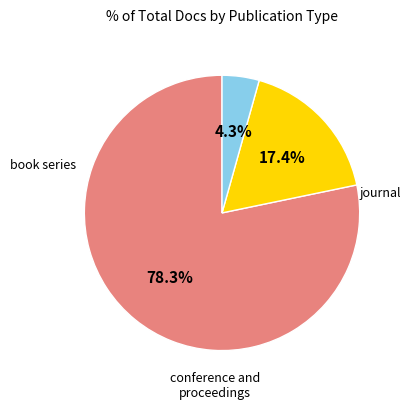

Is there a majority slice in this chart?

Yes